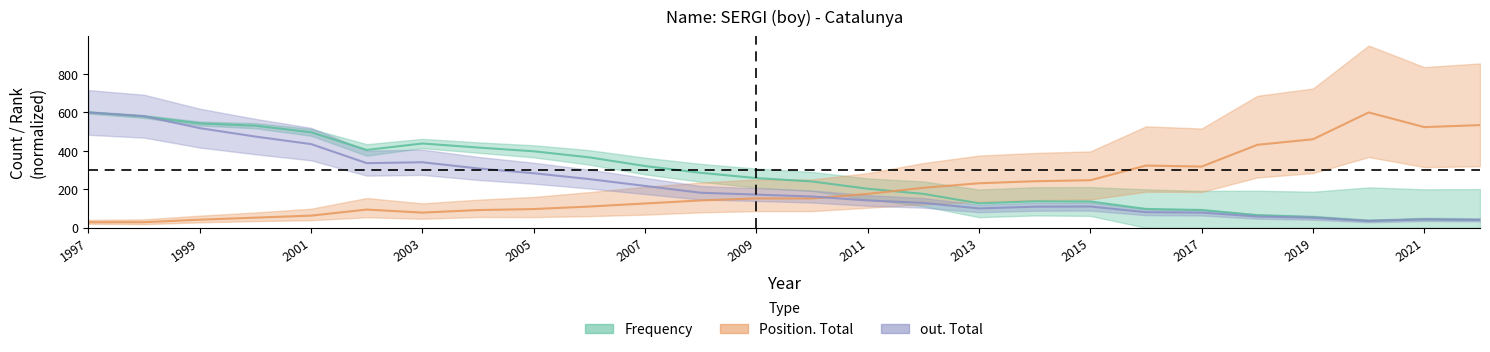

Is the value of out. Total at 2007 greater than the value of Frequency at 2015?

Yes